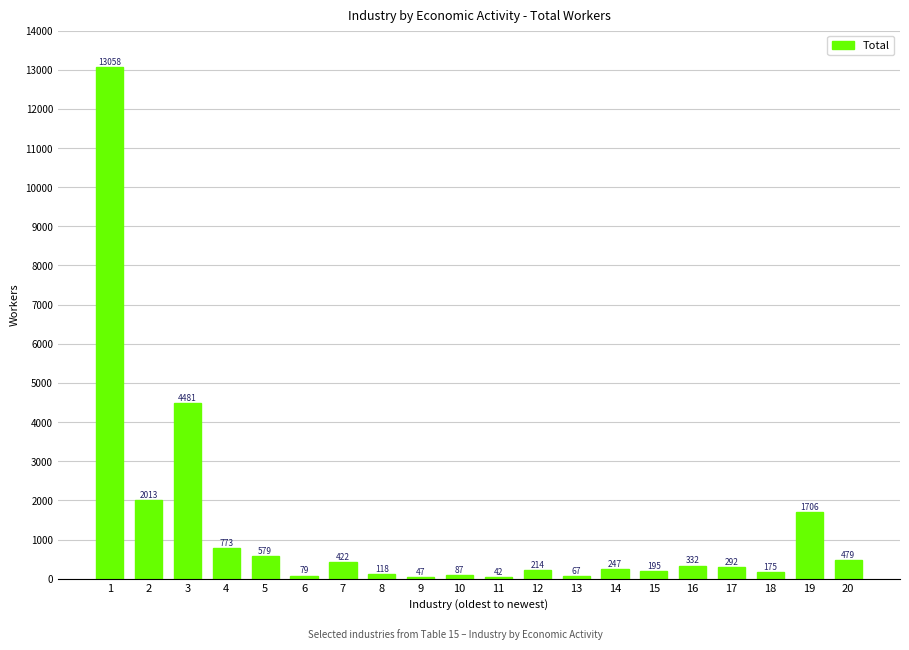

What is the value of the 1st bar from the left?

13058